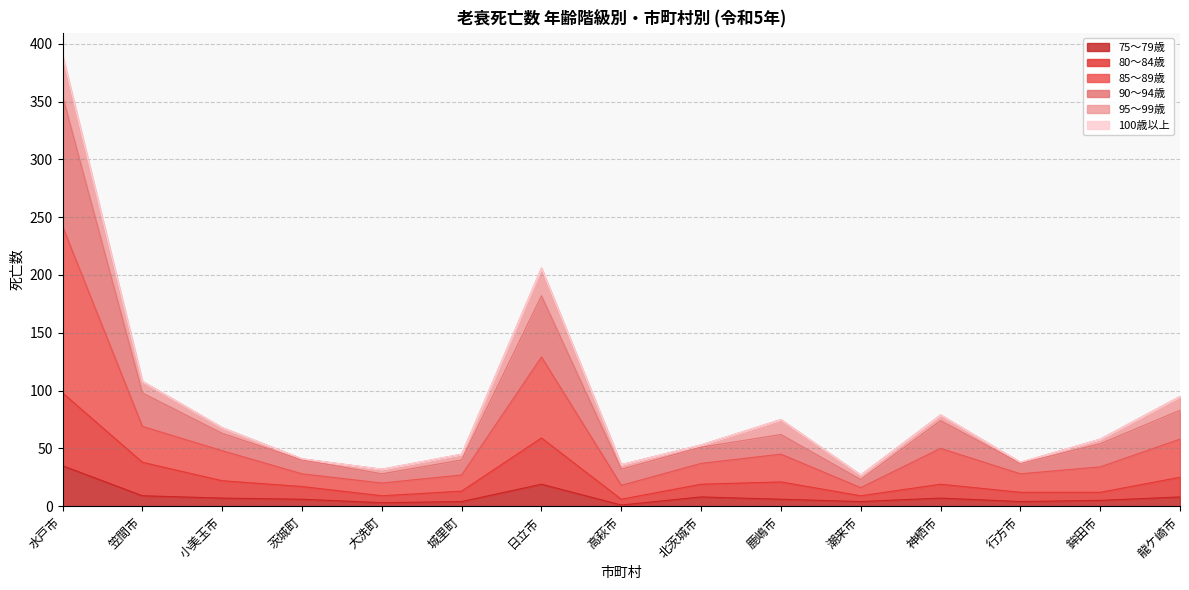

True or false: 85～89歳 and 80～84歳 cross at least once.

False